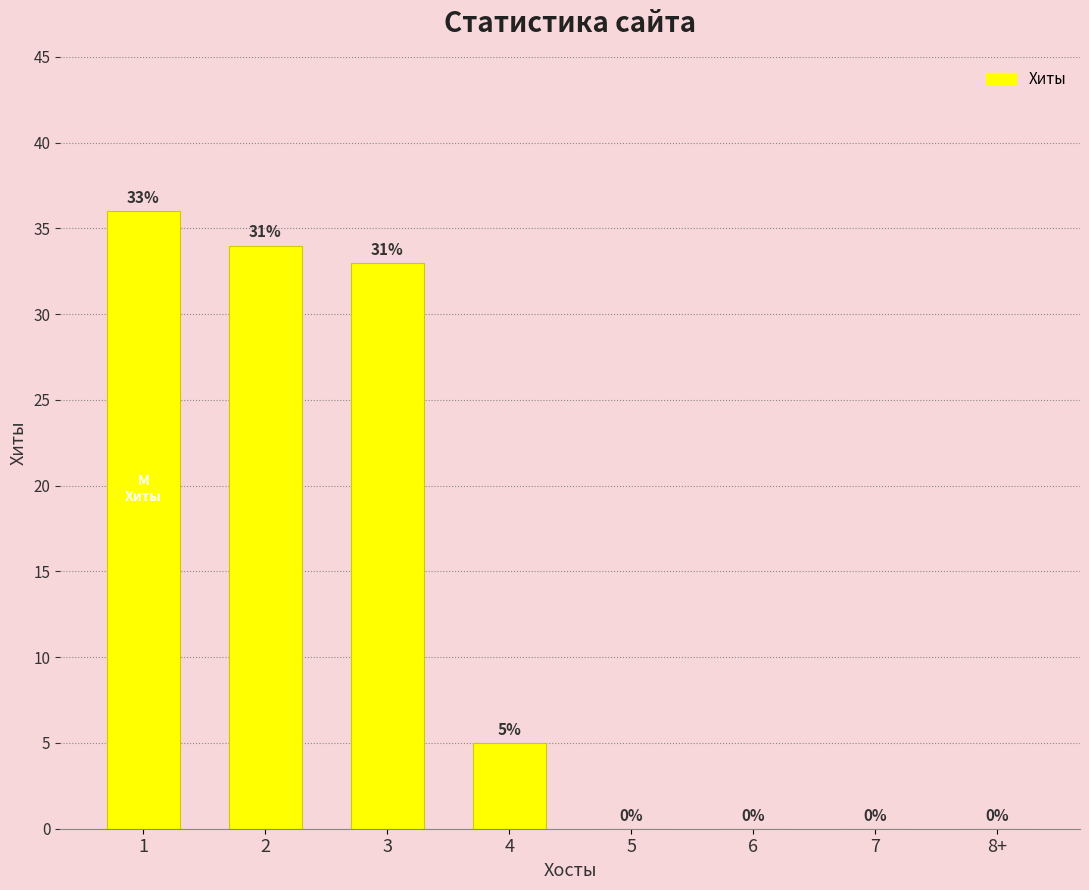

How many series are shown in this chart?

1